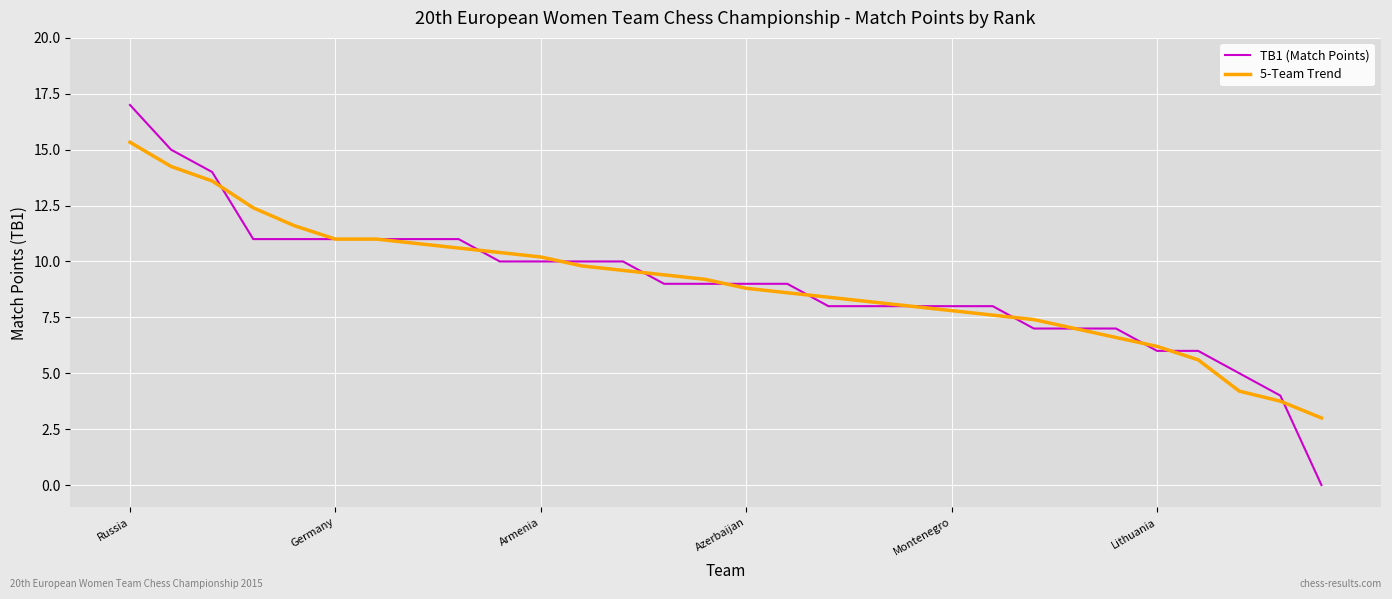

What is the highest value of the 5-Team Trend series?

15.3